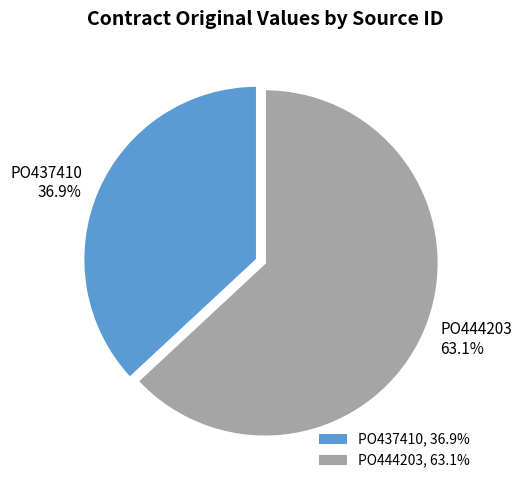

Is there any slice that represents more than half of the pie?

Yes